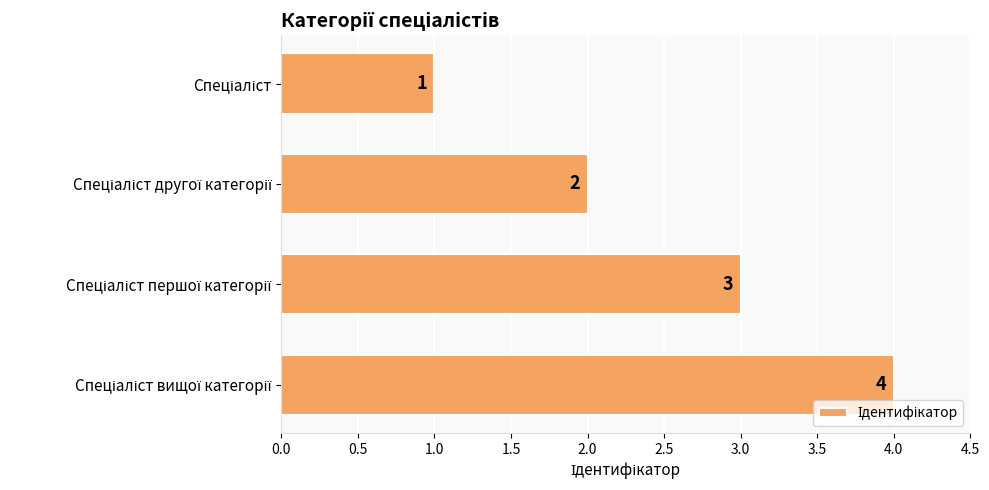

What is the value of the 2nd bar from the top?

2